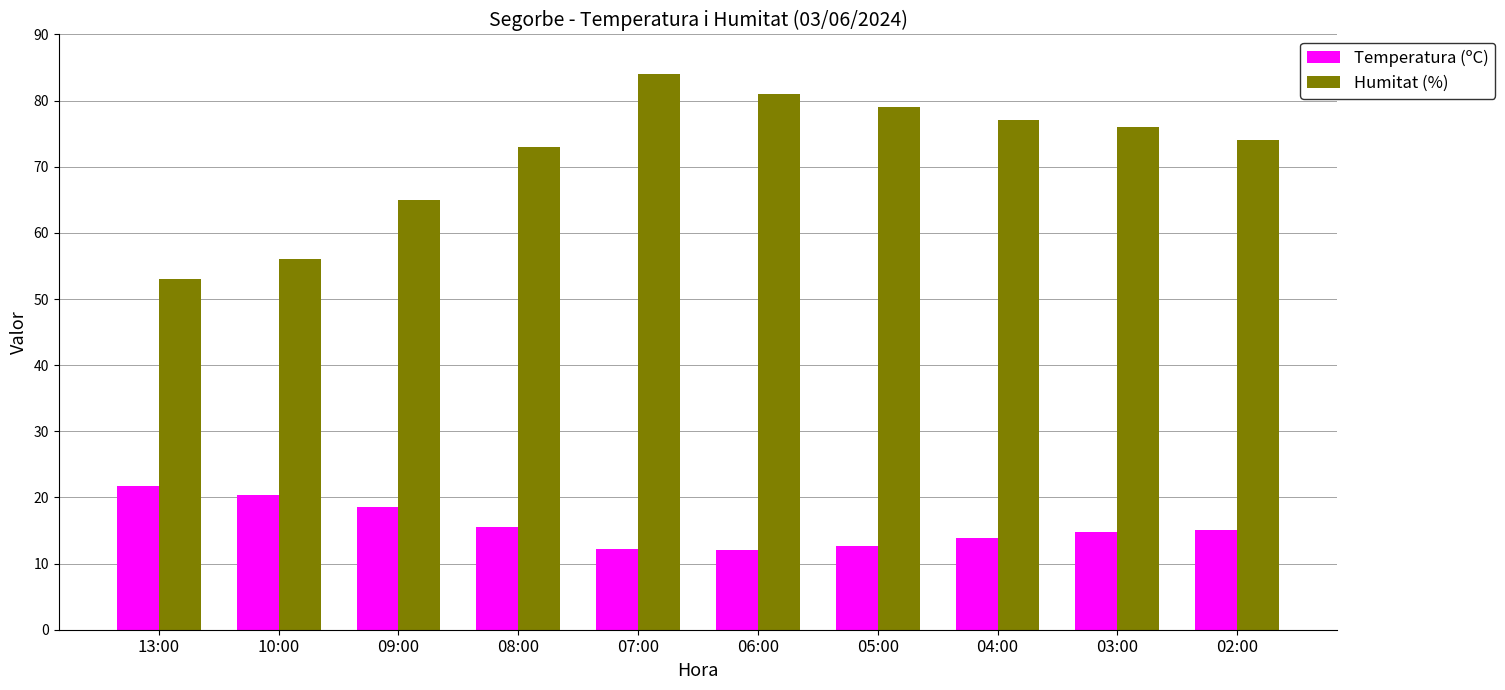

How many groups of bars are there?

10